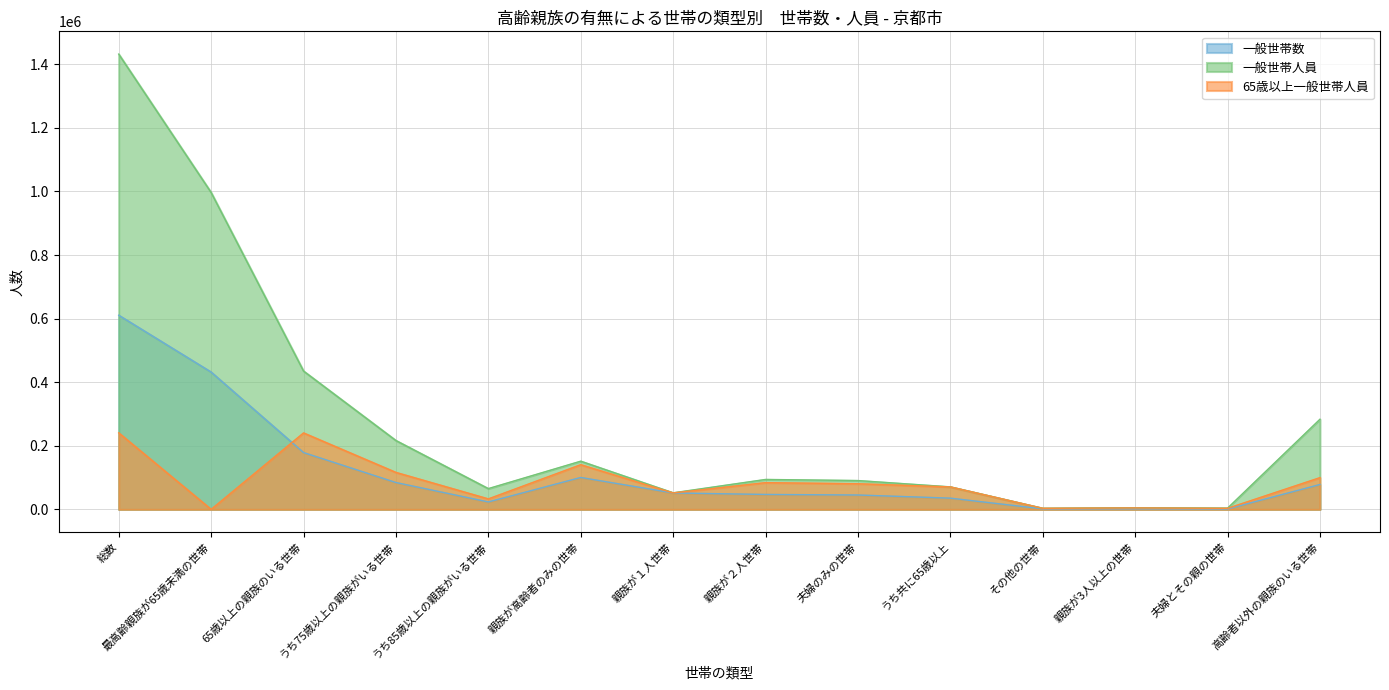

True or false: 一般世帯数 has a value of 23441 at うち85歳以上の親族がいる世帯.

True